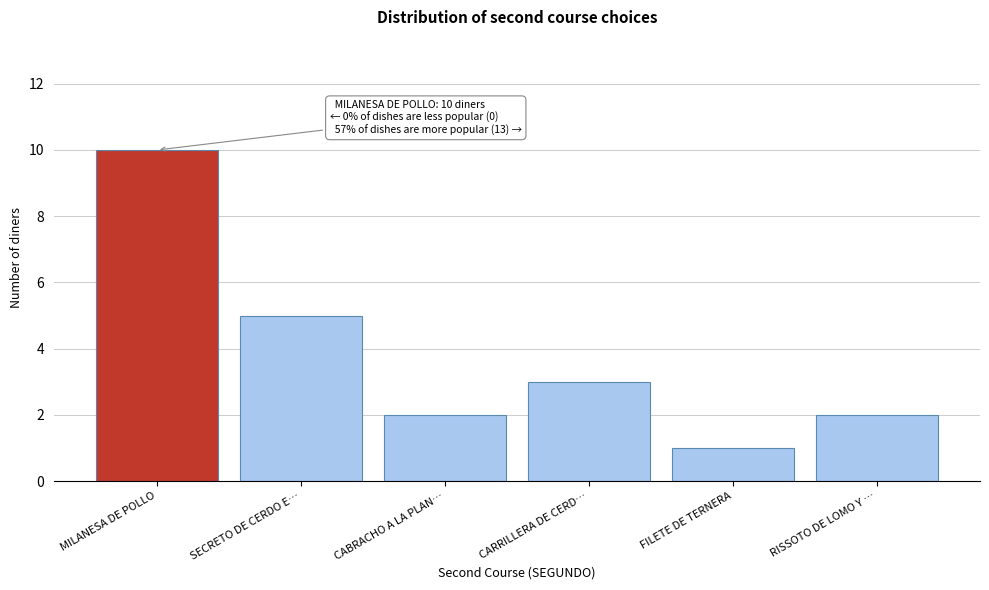

Reading left to right, extract all data points from this chart.

MILANESA DE POLLO=10	SECRETO DE CERDO E…=5	CABRACHO A LA PLAN…=2	CARRILLERA DE CERD…=3	FILETE DE TERNERA=1	RISSOTO DE LOMO Y …=2